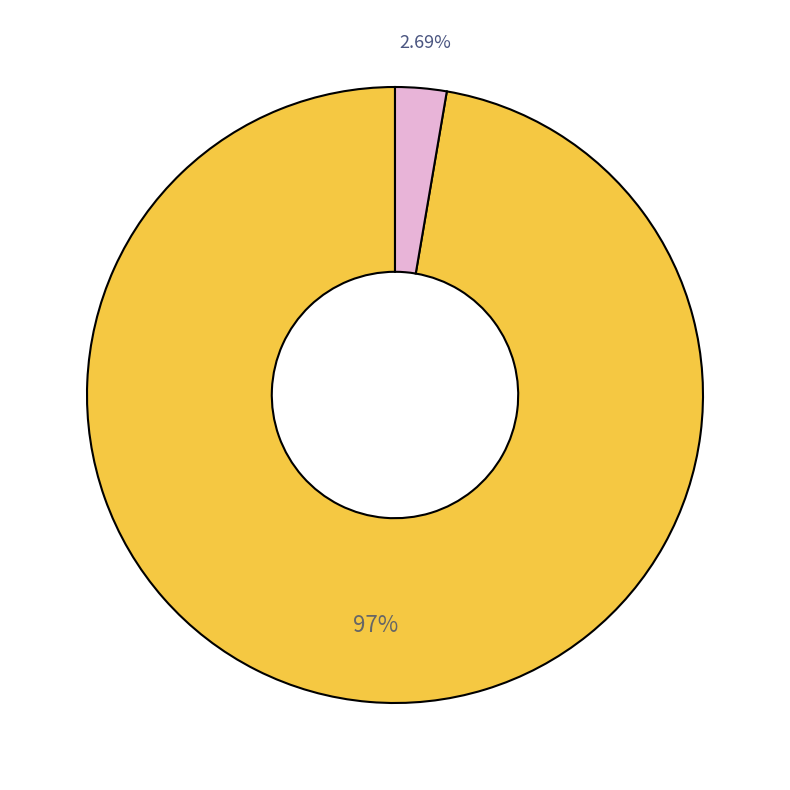

How many slices are in this pie chart?

2